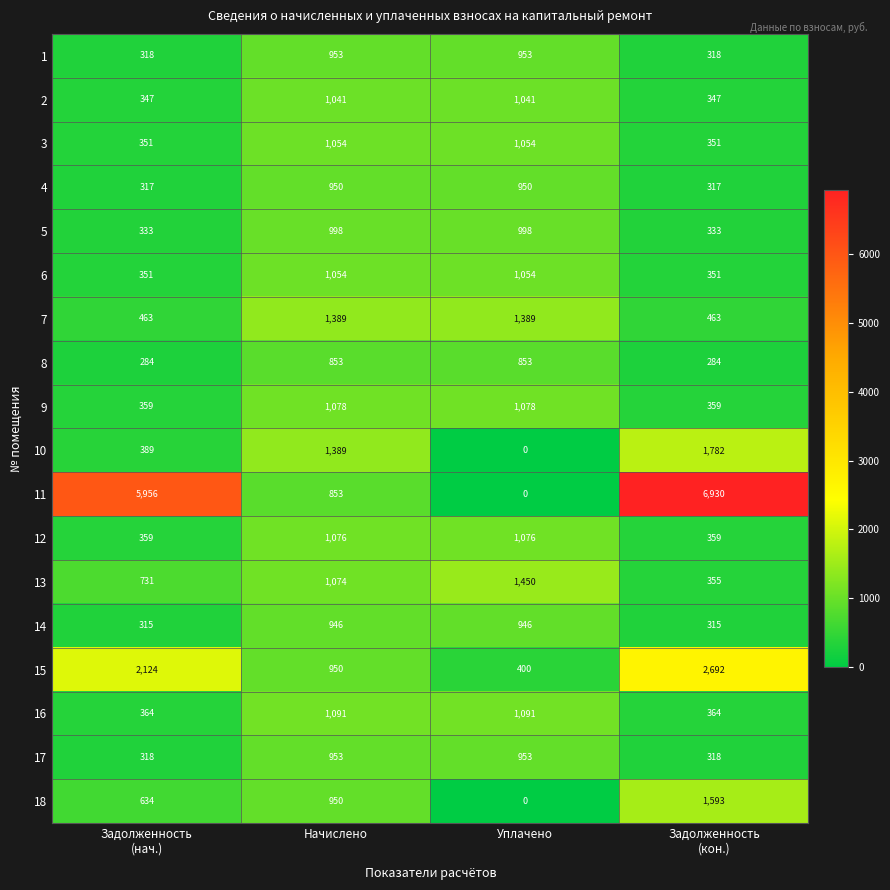

How many data points in 16 are less than 1091?

2